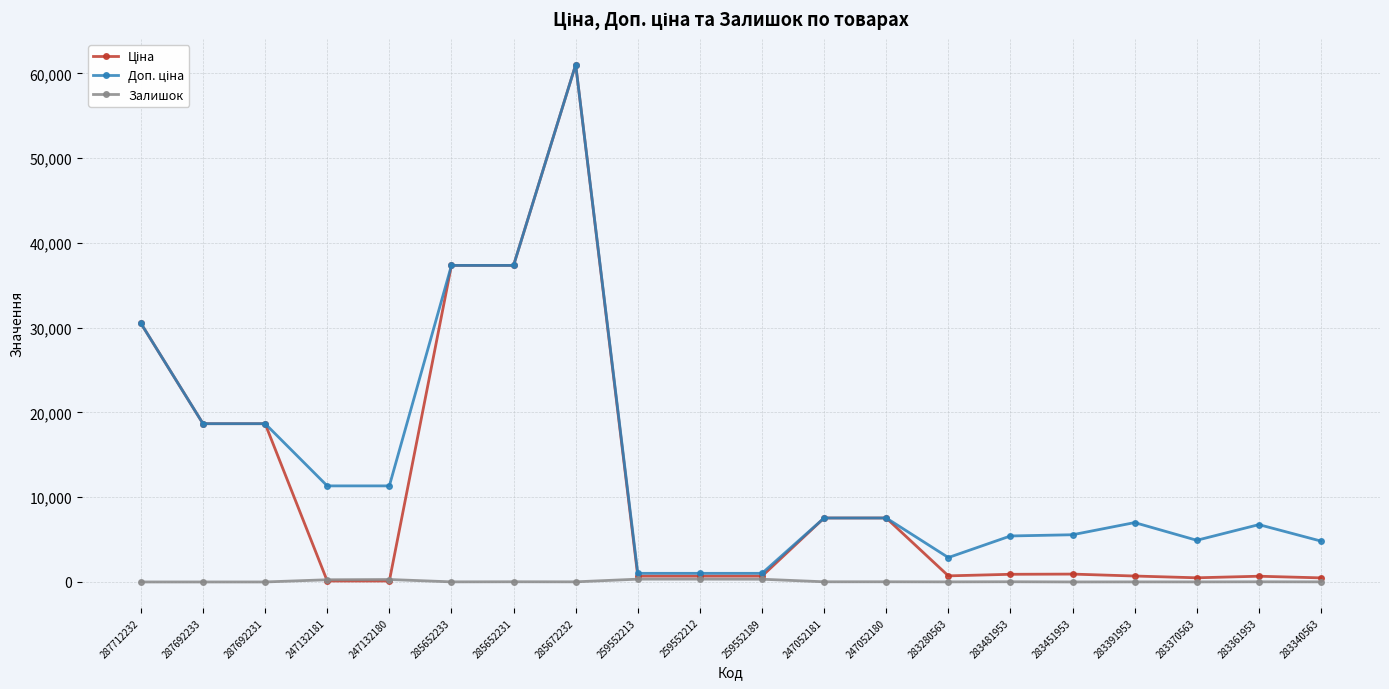

At which category is the sum across all series the highest?

285672232